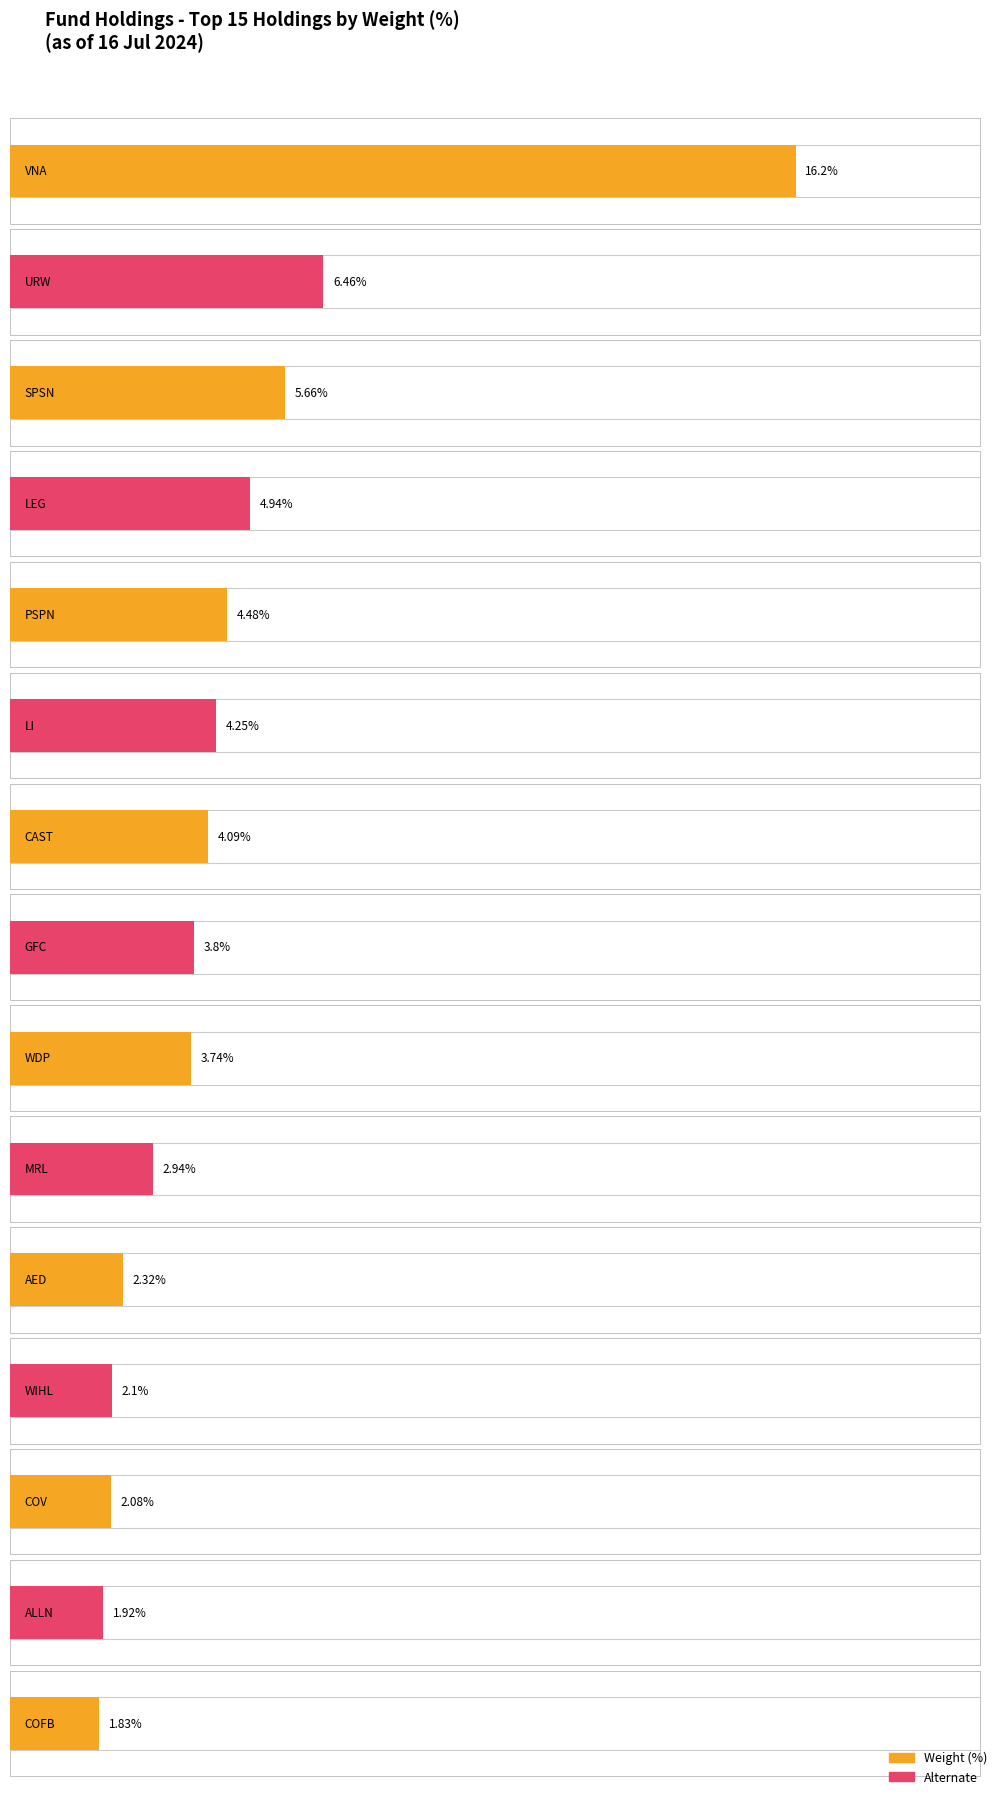

Approximately how many times larger is the value at VNA compared to SPSN?

2.9